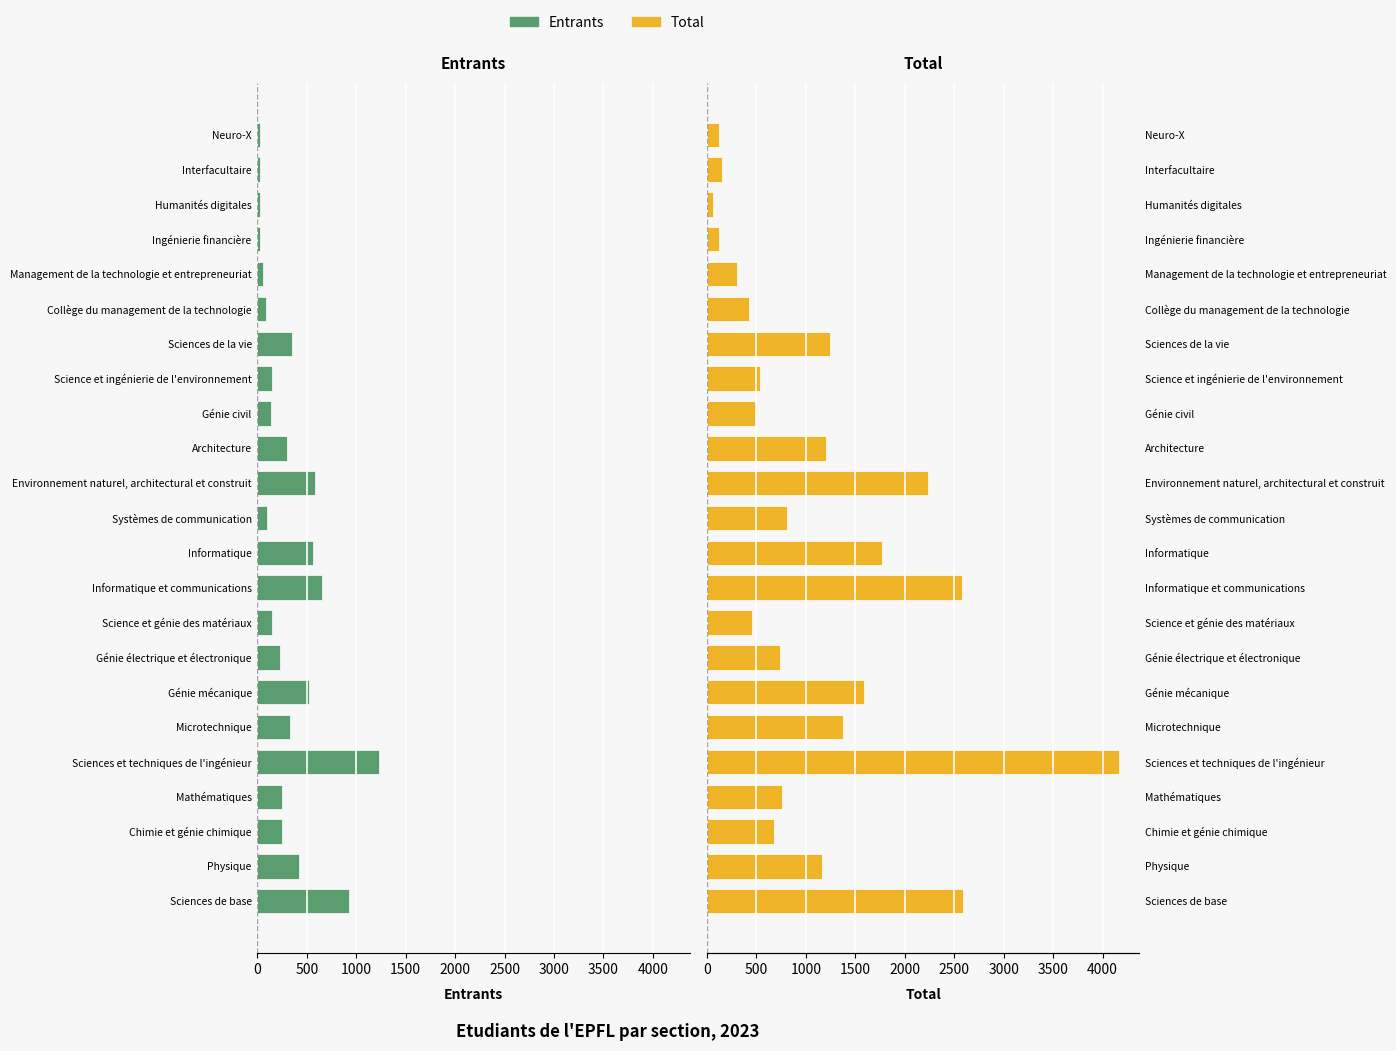

What is the total value across all series at Mathématiques?

507